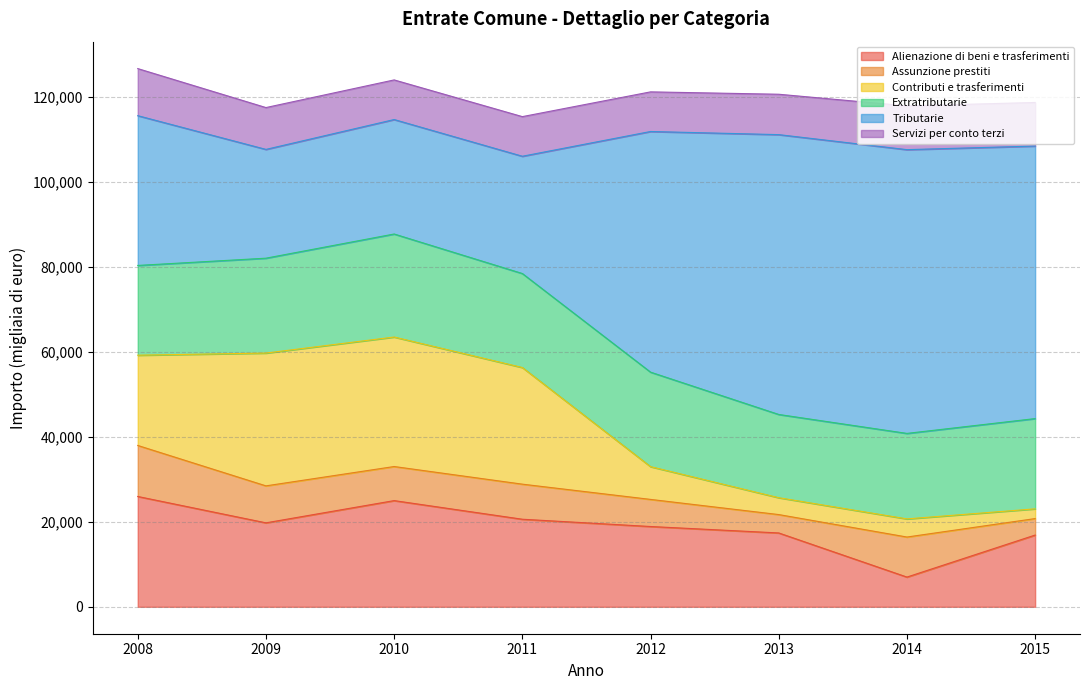

The value of Tributarie at 2011 is 7003. True or false?

False